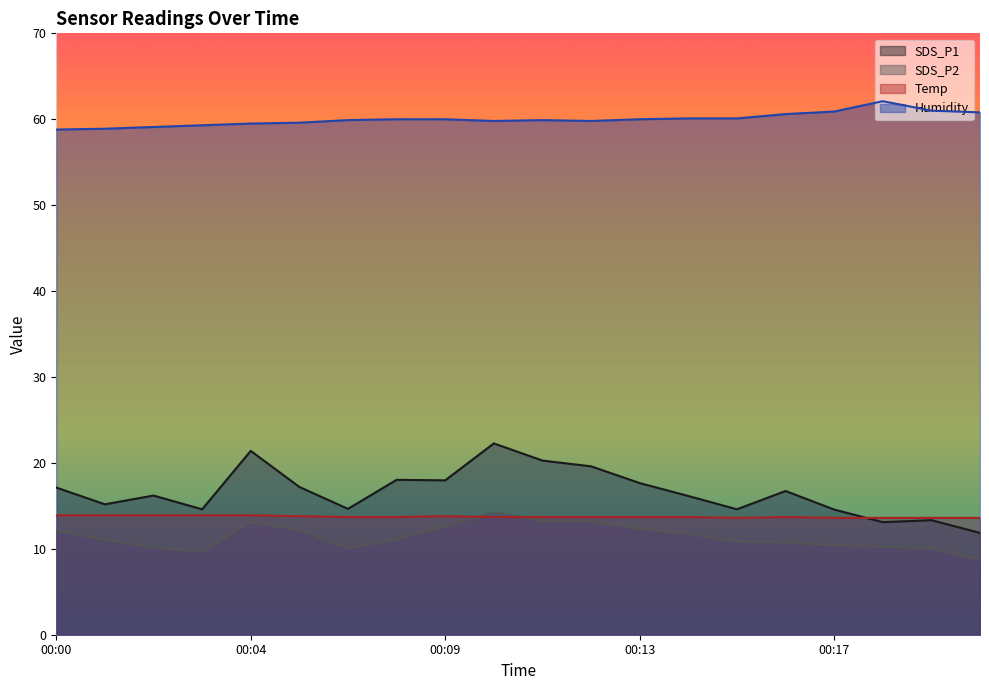

The value of SDS_P2 at 00:14 is 19.1. True or false?

False